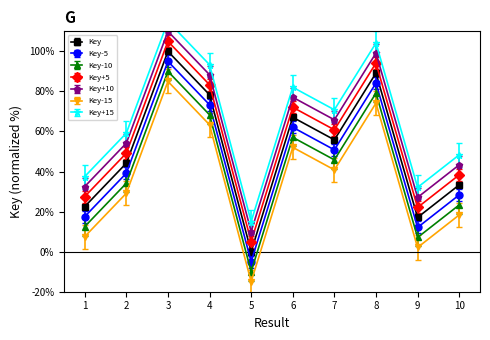

What is the ratio of the value at 8 to the value at 7?

1.6